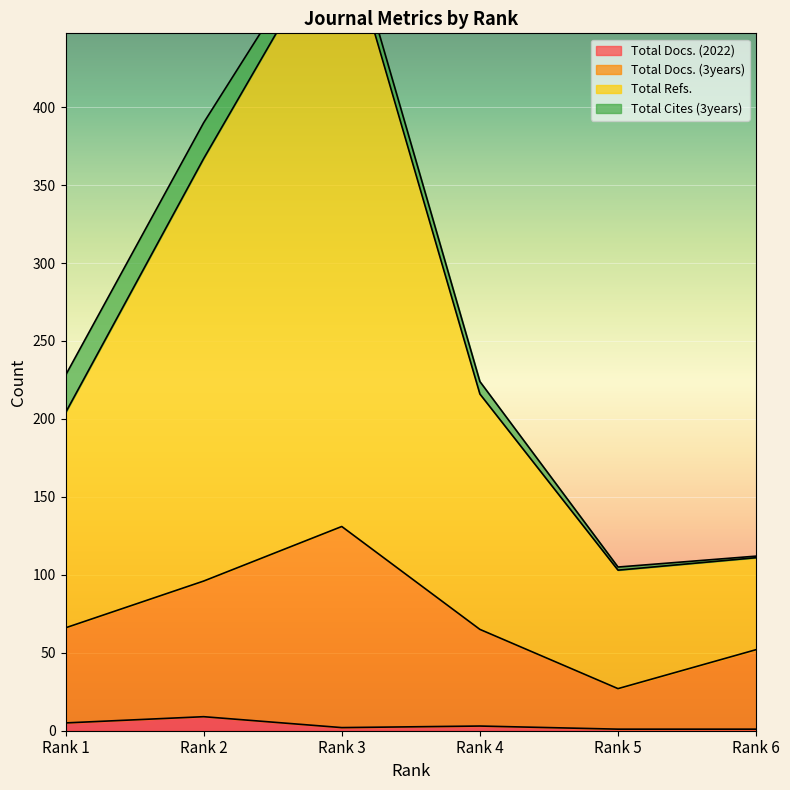

In Total Docs. (3years), how many points are lower than both neighbors (excluding endpoints)?

1